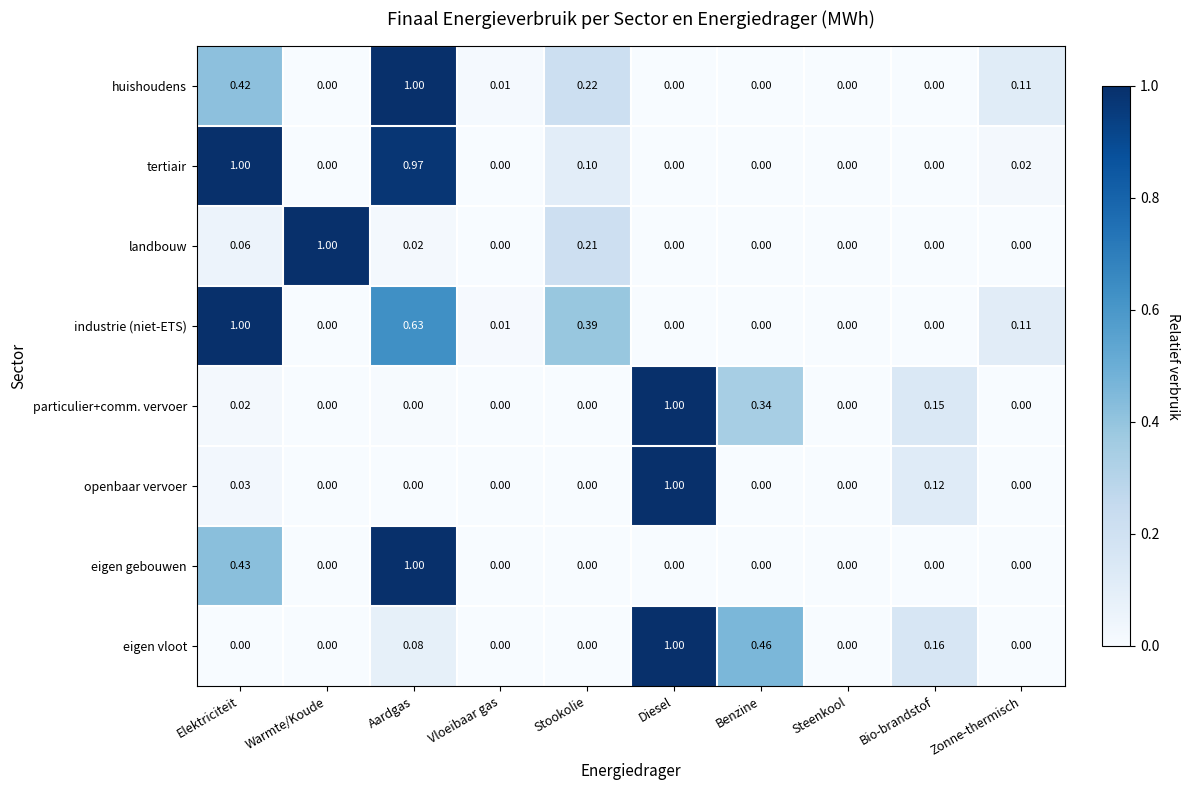

At which category is the sum across all series the highest?

Aardgas